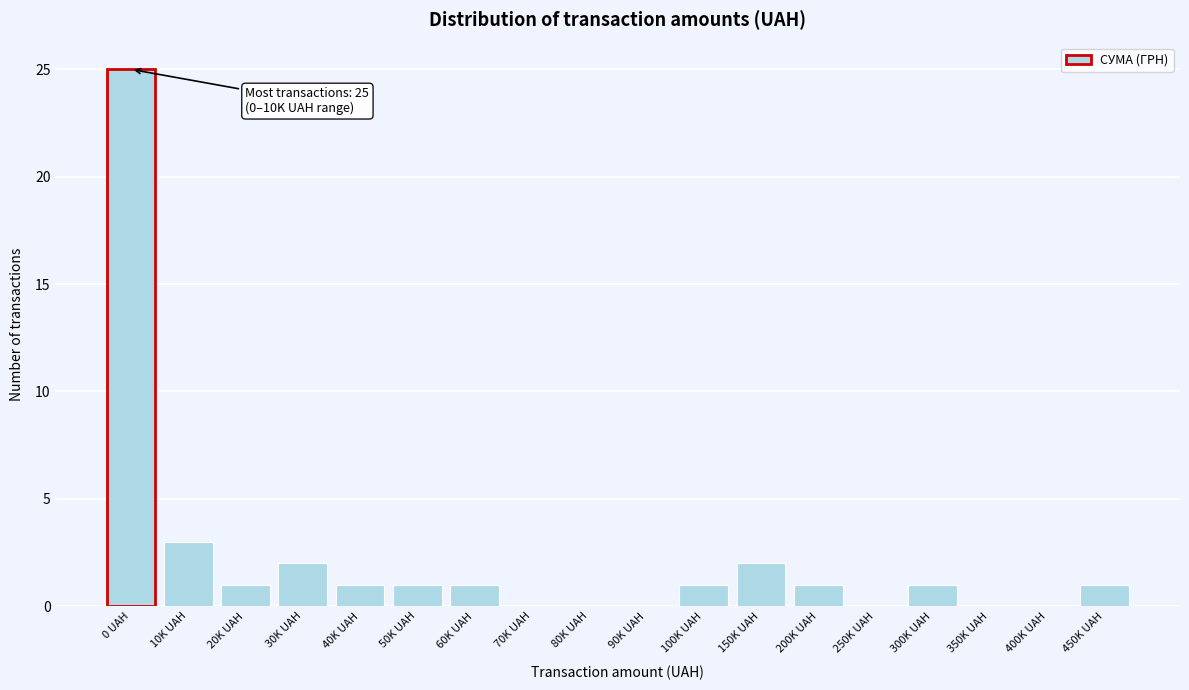

Reading left to right, transcribe all the data shown in this chart.

0 UAH=25	10K UAH=3	20K UAH=1	30K UAH=2	40K UAH=1	50K UAH=1	60K UAH=1	70K UAH=0	80K UAH=0	90K UAH=0	100K UAH=1	150K UAH=2	200K UAH=1	250K UAH=0	300K UAH=1	350K UAH=0	400K UAH=0	450K UAH=1